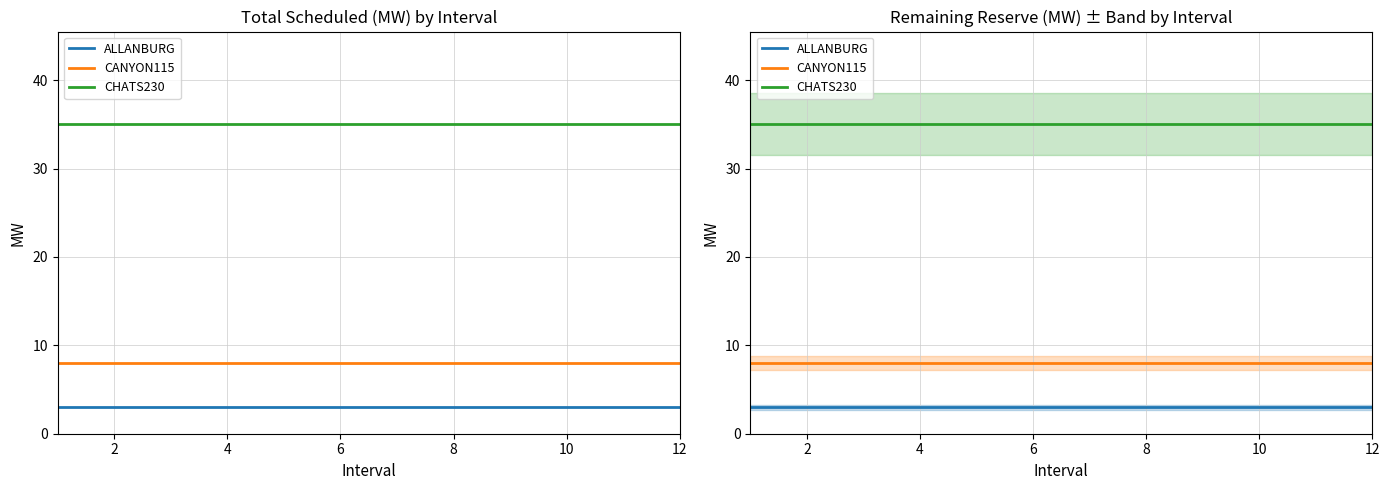

How many data points does each series have?

12